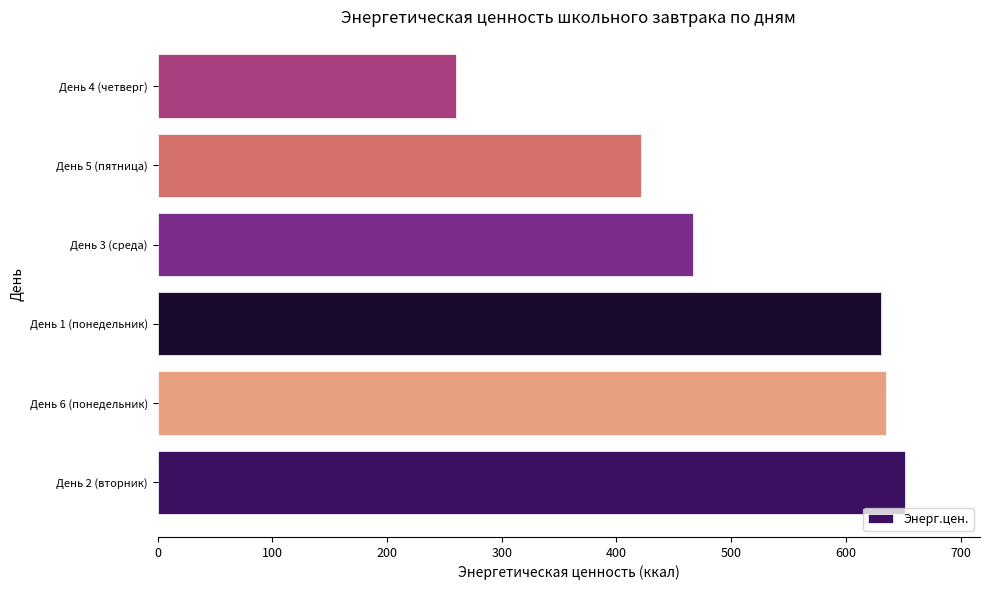

Count the number of categories in the chart.

6